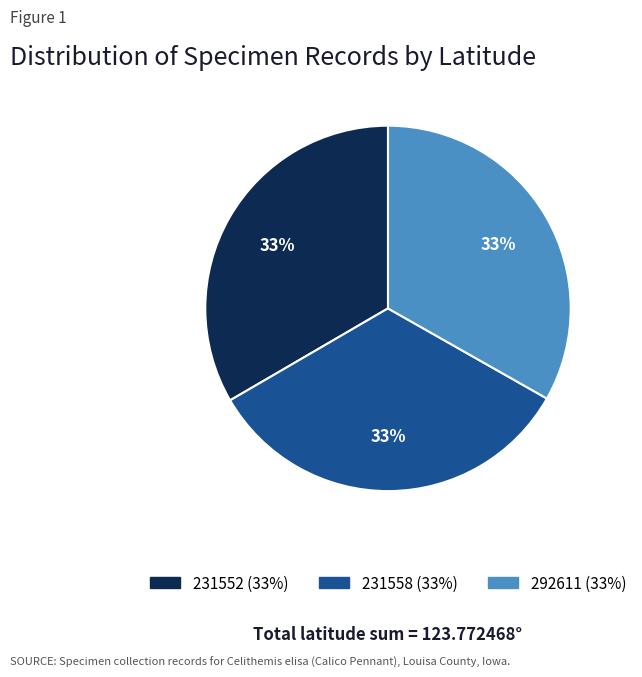

Is it true that 231552 is 33% of the pie?

True